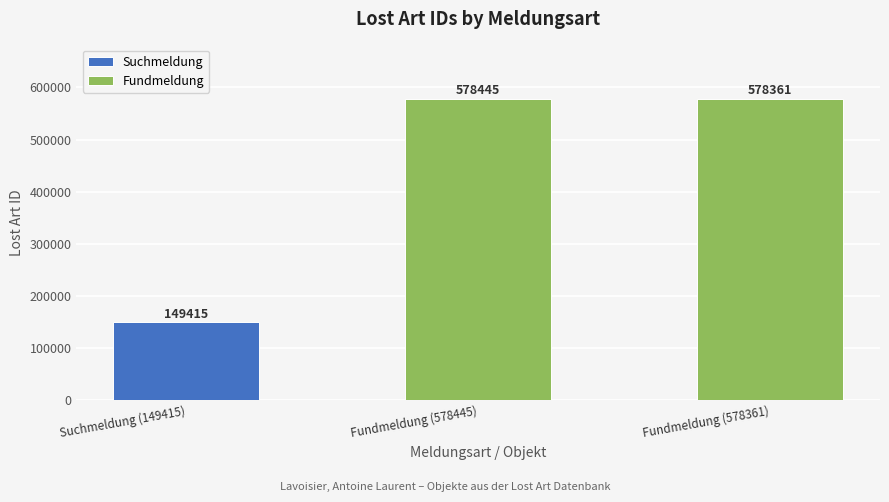

Rank the categories by value from highest to lowest.

Fundmeldung (578445), Fundmeldung (578361), Suchmeldung (149415)